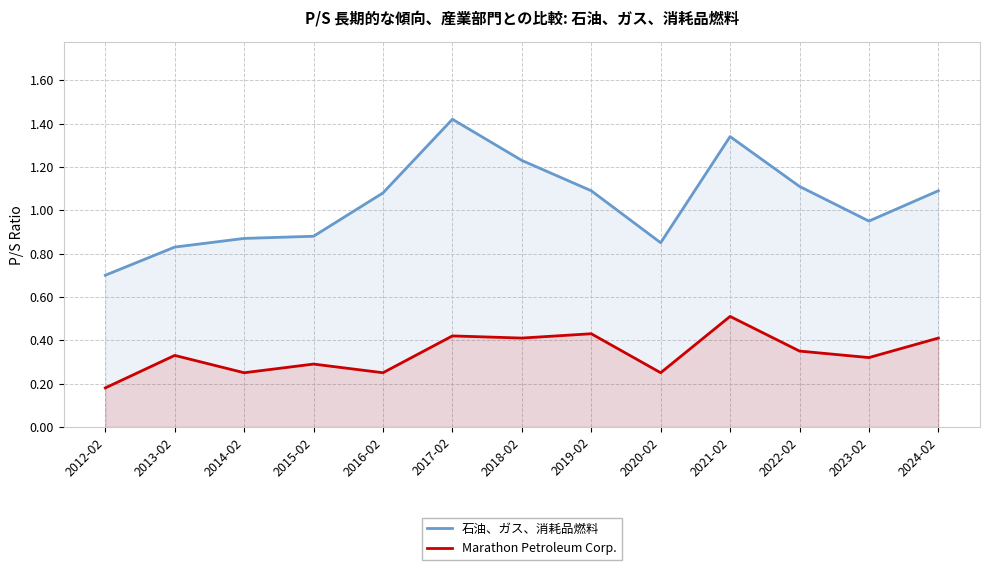

What is the maximum value for 石油、ガス、消耗品燃料?

1.4